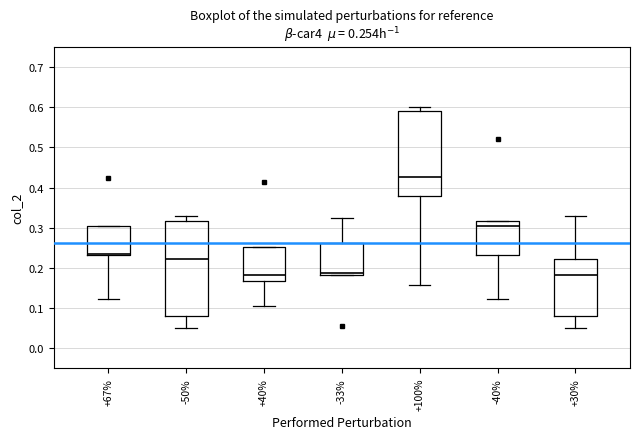

Where does the median line of the box at x = +67% sit on the y-axis? The values are not printed on the chart, so give them approximately, as read against the axis.

0.24